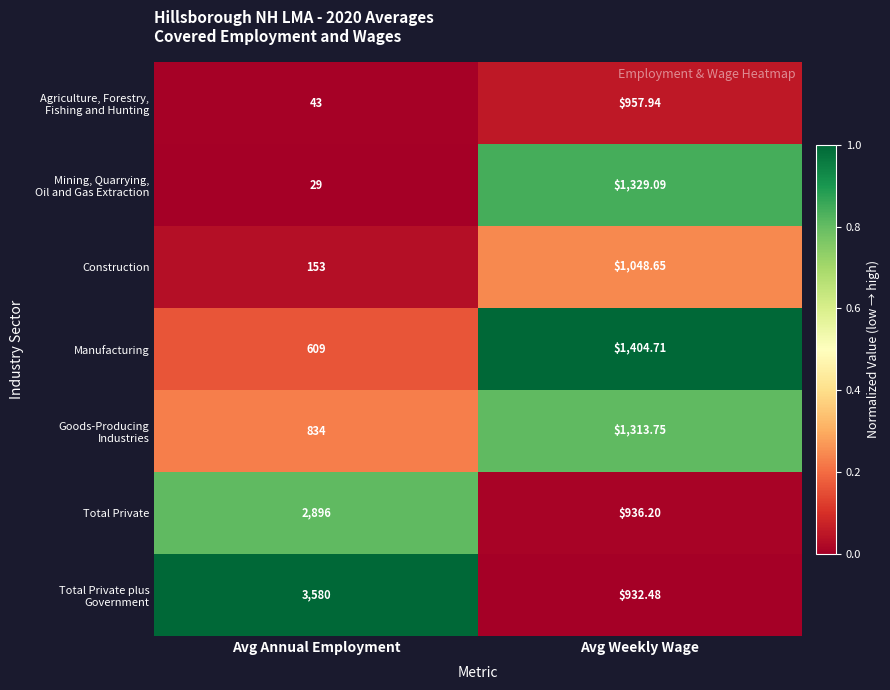

Rank the categories by Total Private value from highest to lowest.

Avg Annual Employment, Avg Weekly Wage